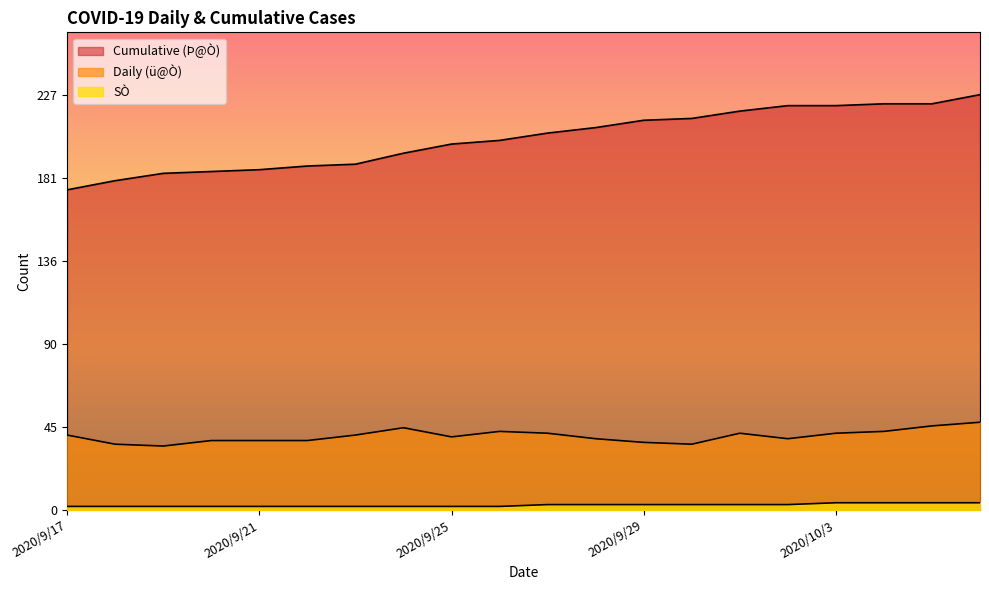

Which series has the widest spread of values?

Cumulative (Þ@Ò)